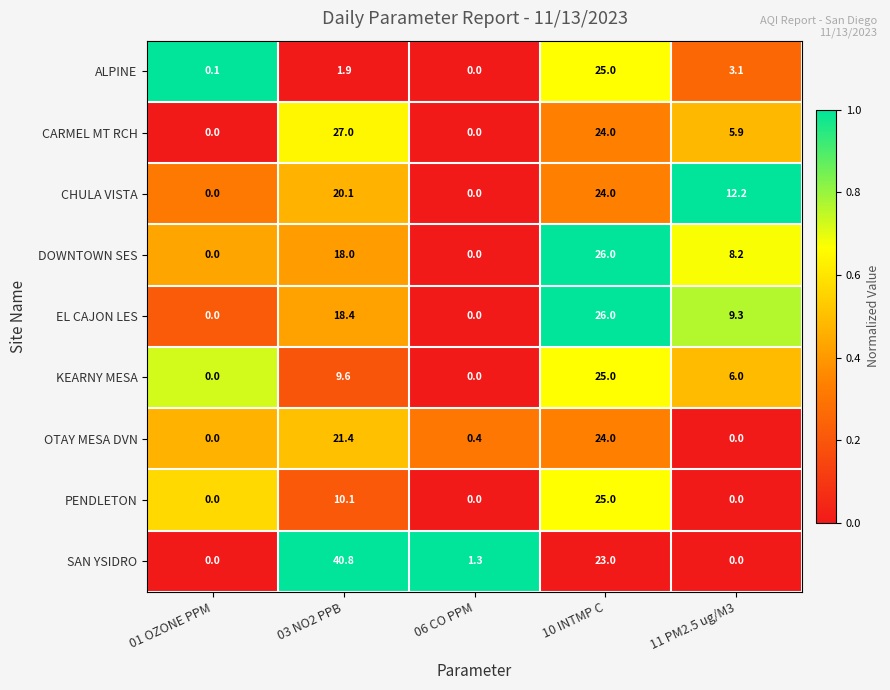

The CHULA VISTA series shows 20.1 at 11 PM2.5 ug/M3. True or false?

False